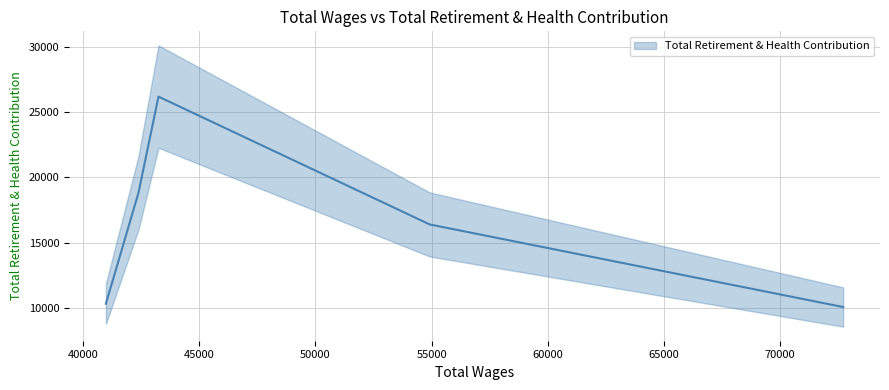

Count the number of categories in the chart.

5